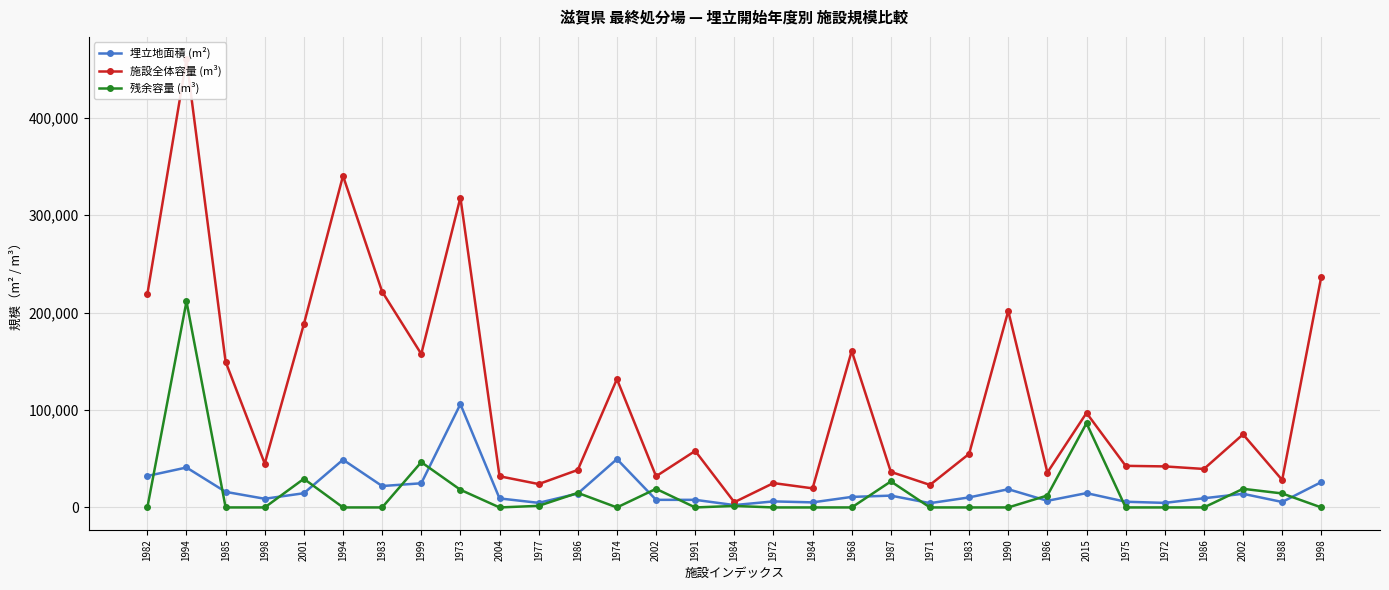

The 埋立地面積 (m²) series shows 23736.2 at 1994. True or false?

False